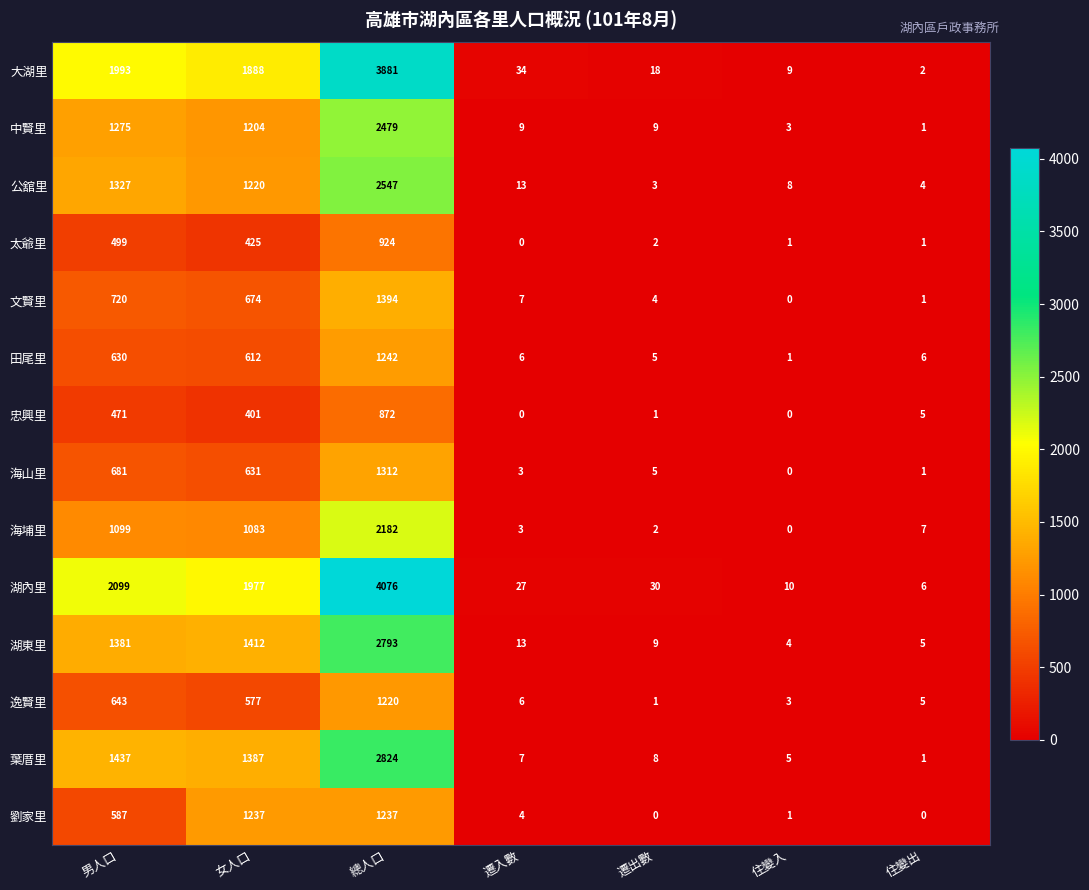

Which series has the widest spread of values?

湖內里